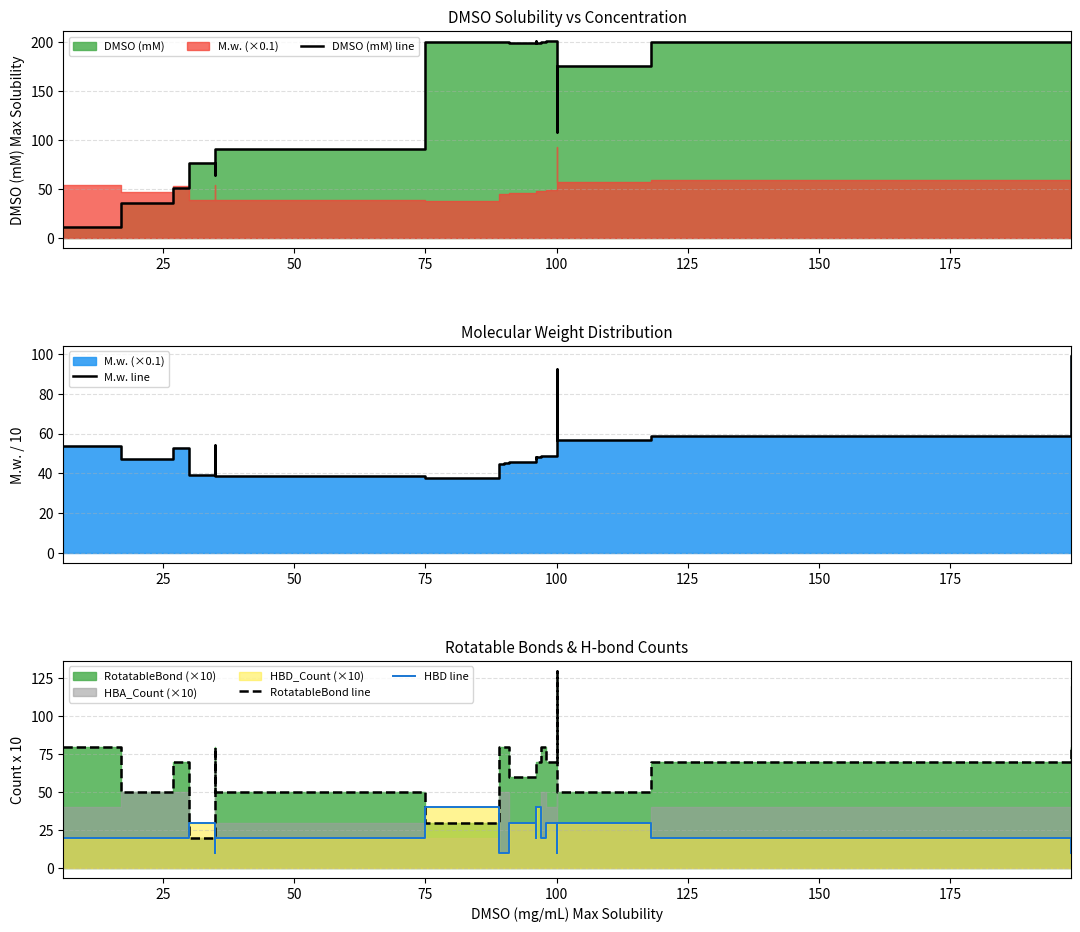

Count the number of categories in the chart.

20